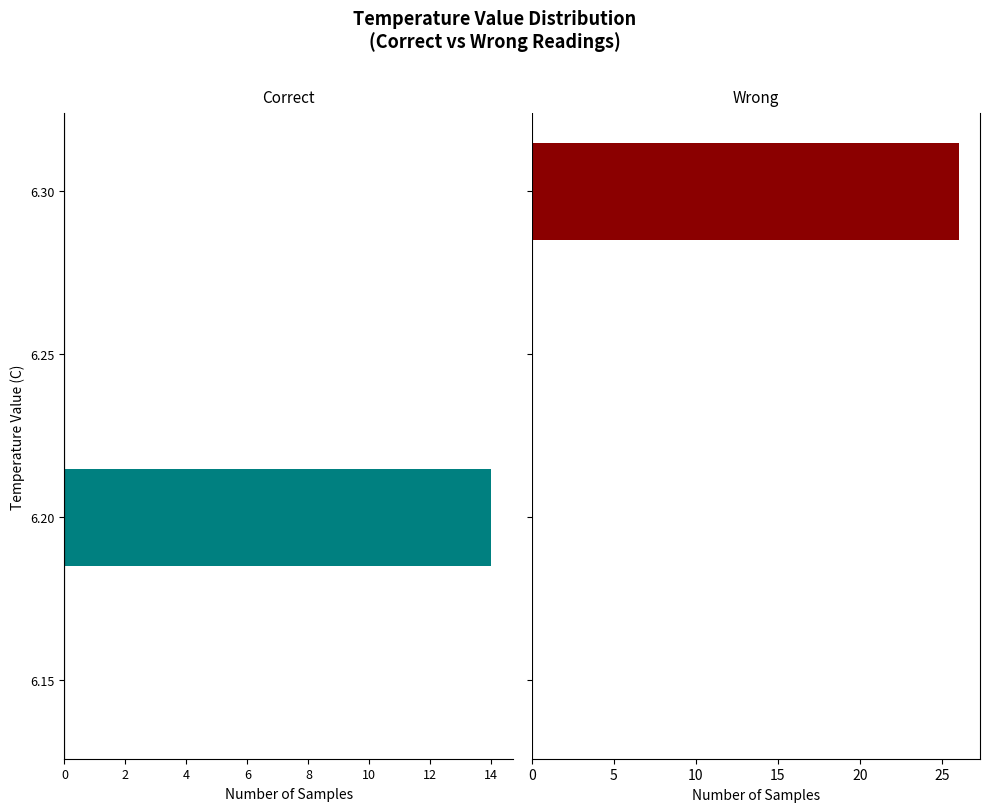

The value of Wrong at 12 is 0. True or false?

True